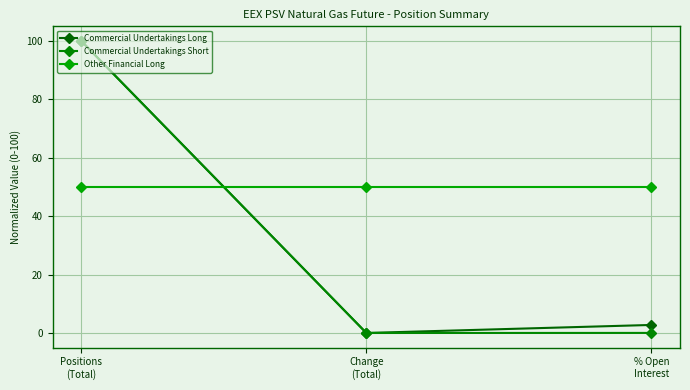

How many distinct data groups are displayed?

3